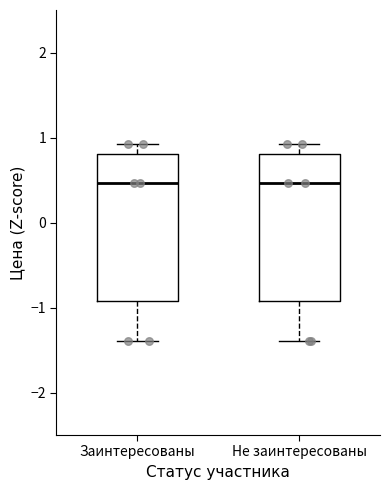

Reading left to right, transcribe this box plot: for each box, give where its median line is, the range the box spans, and where its two whiskers end, as read against the y-axis. The values are not printed on the chart, so give them approximately, as read against the axis.

Заинтересованы: median 0.5, box -0.9 to 0.8, whiskers -1.4 to 0.9
Не заинтересованы: median 0.5, box -0.9 to 0.8, whiskers -1.4 to 0.9